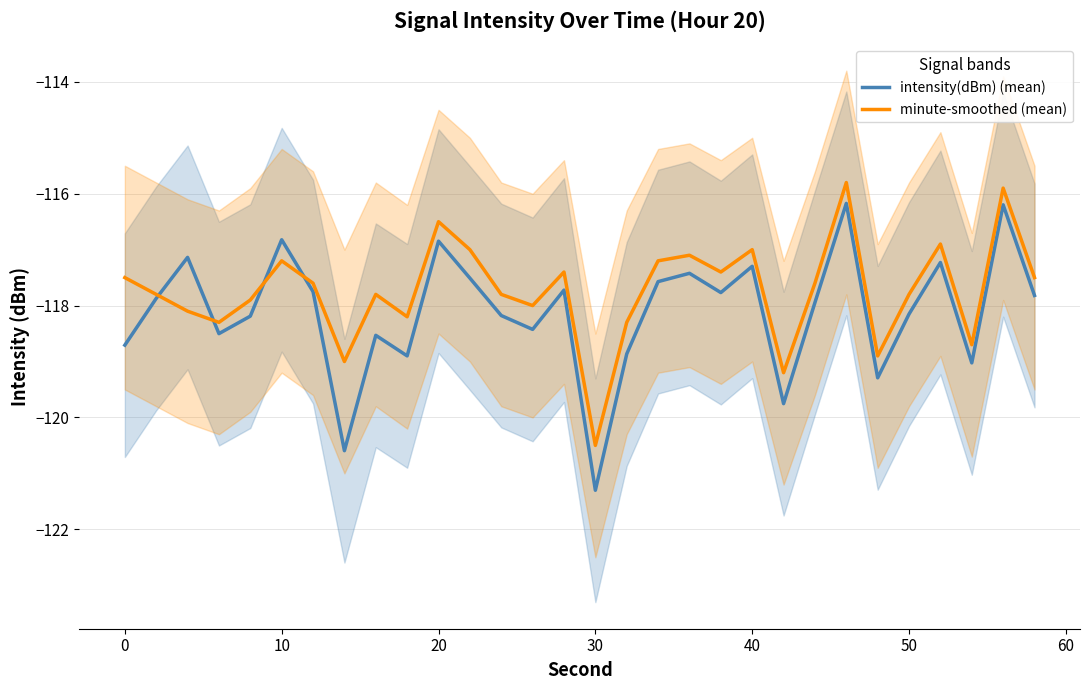

What is the maximum value for minute-smoothed (mean)?

-115.8